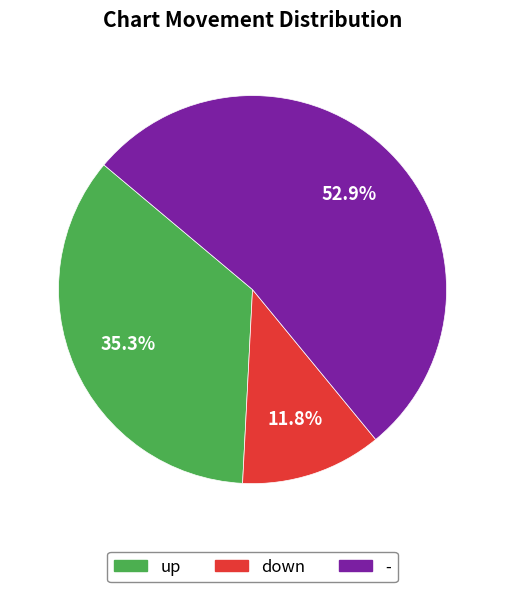

Which category has the biggest portion of the pie?

-